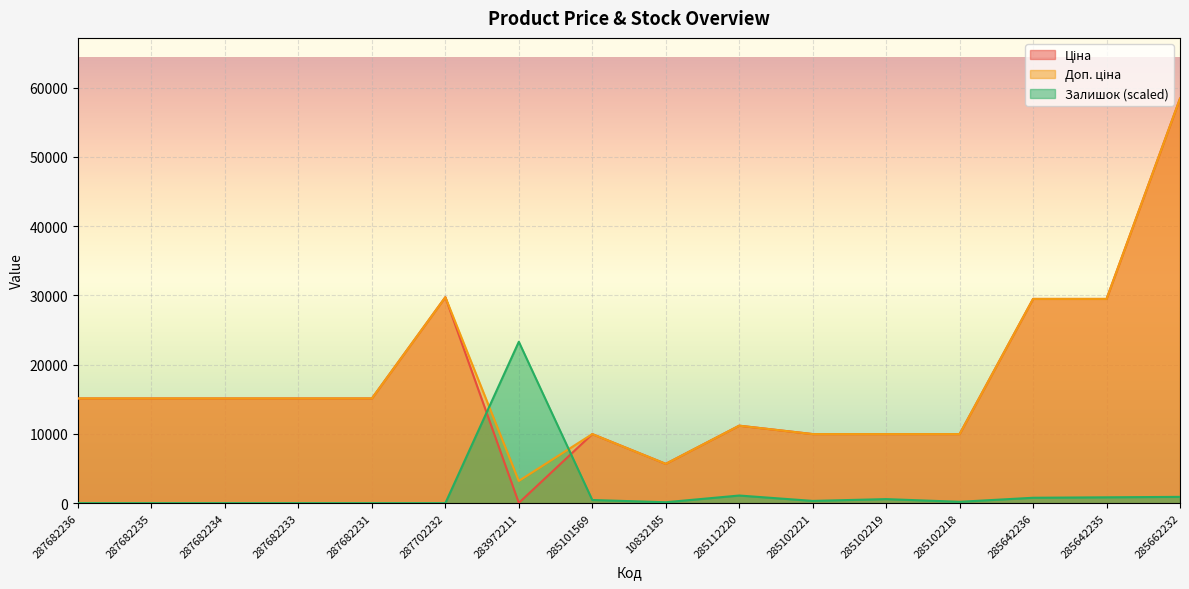

How many series are shown in this chart?

3